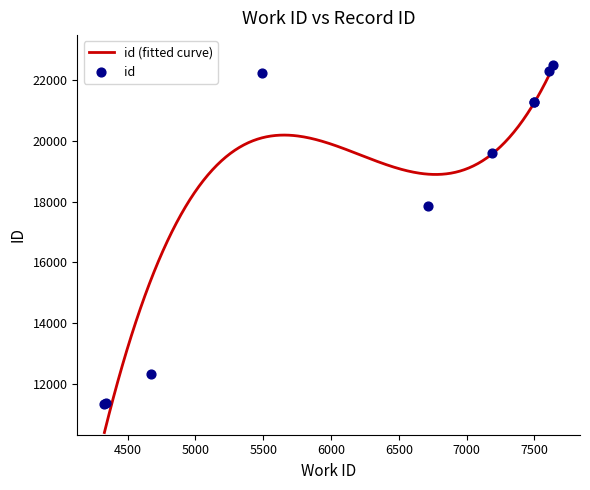

Which has a higher value, 7494 or 7187?

7494